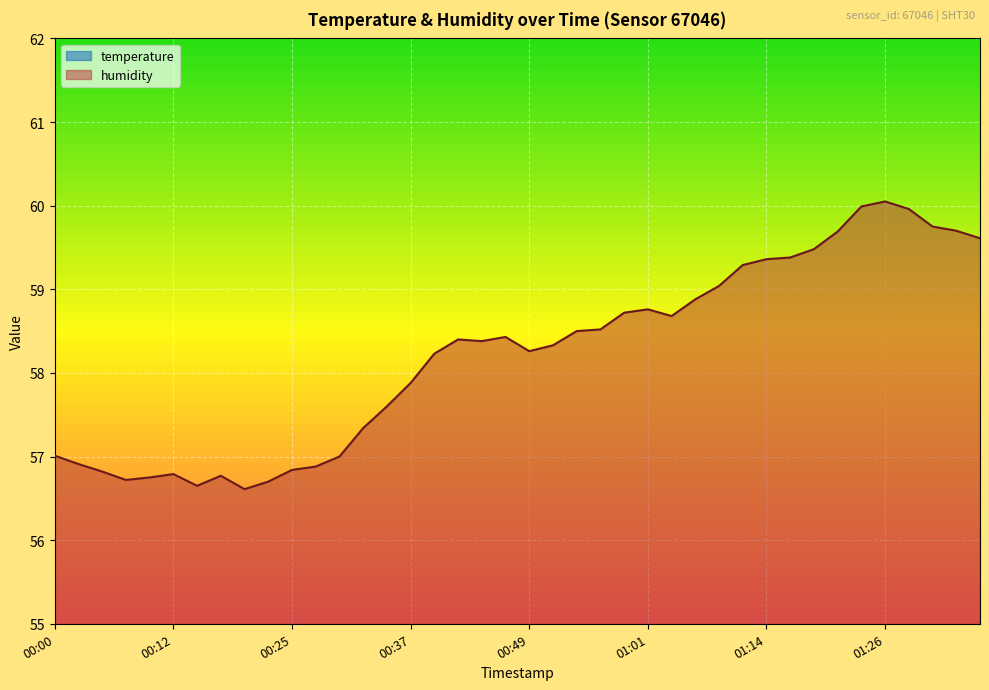

How many lines are shown in the chart?

2